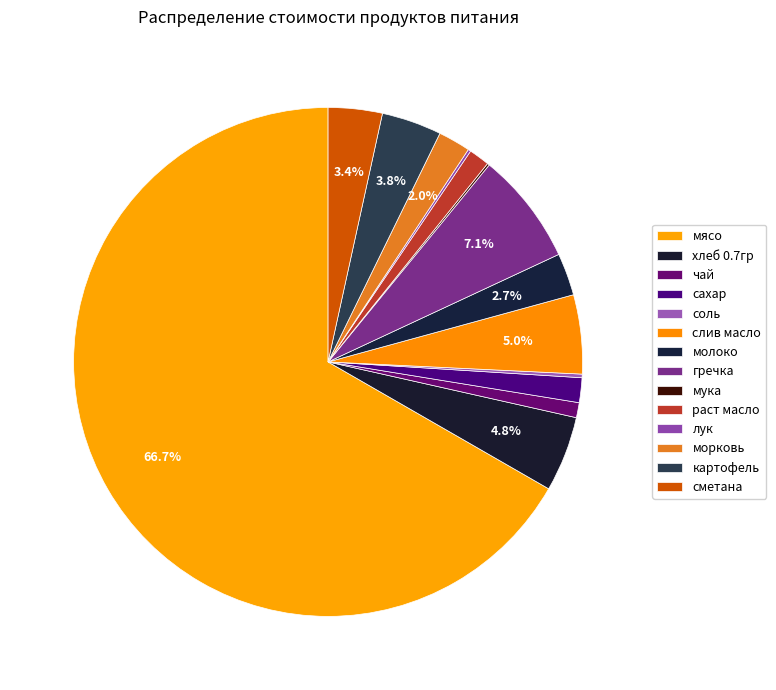

The хлеб 0.7гр slice represents 1% of the pie. True or false?

False